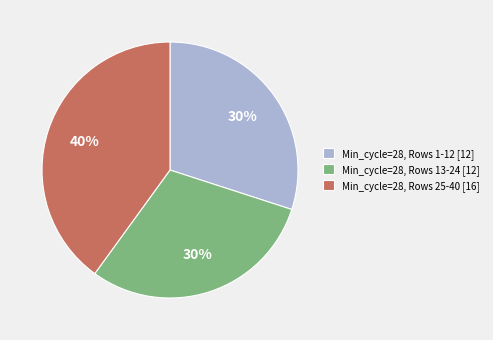

True or false: Min_cycle=28, Rows 1-12 [12] accounts for 24% of the total.

False